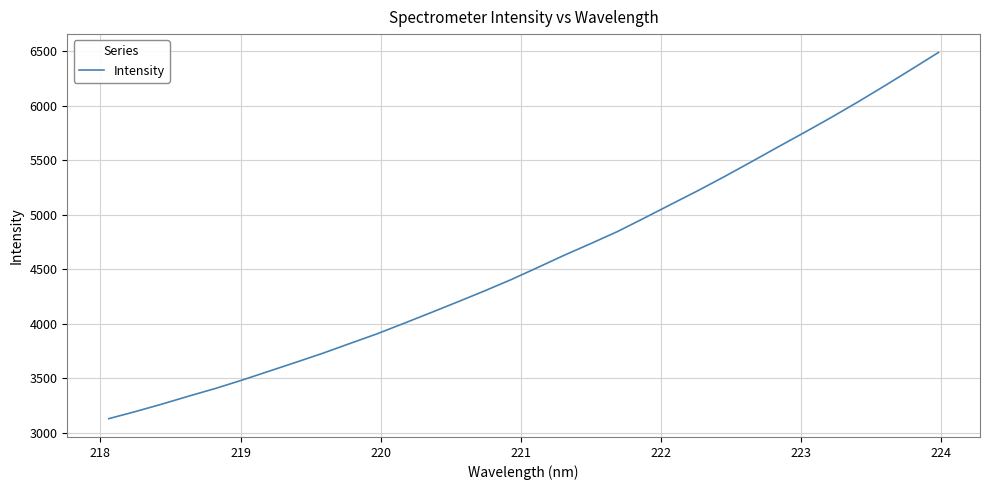

What is the maximum value shown in the chart?

6488.9